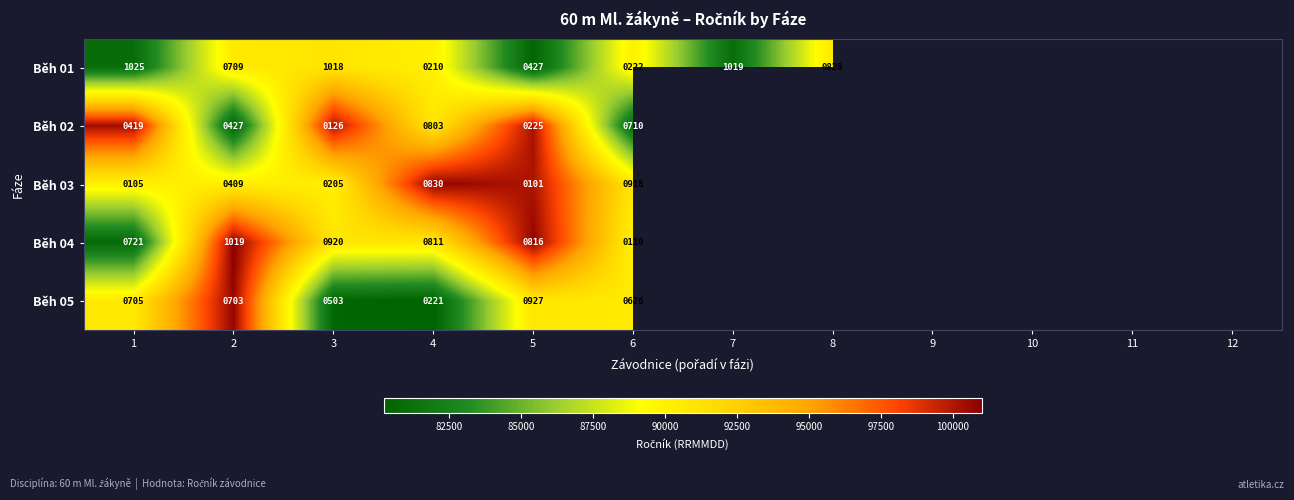

Rank the series at 5 from highest to lowest value.

Běh 05, Běh 04, Běh 01, Běh 02, Běh 03